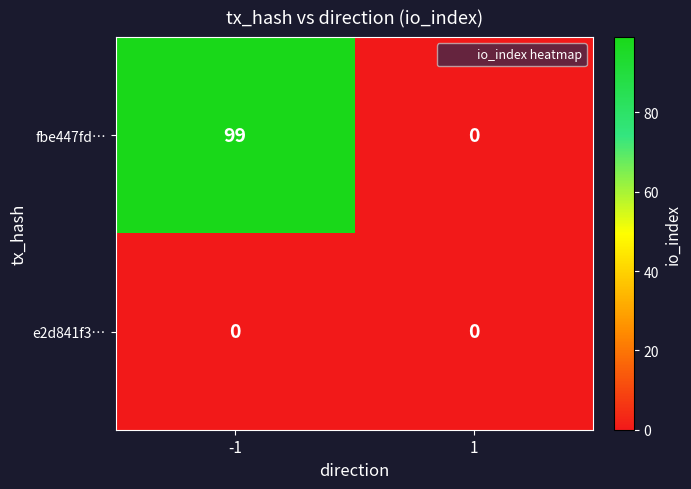

What is the total value across all series at -1?

99